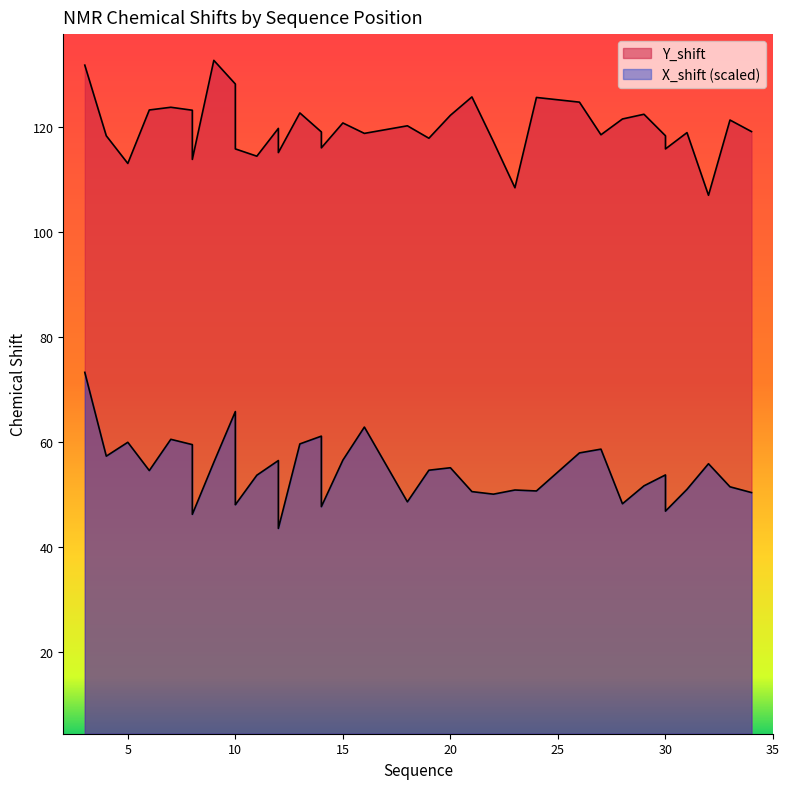

True or false: Y_shift has a value of 123.2 at 6.

True